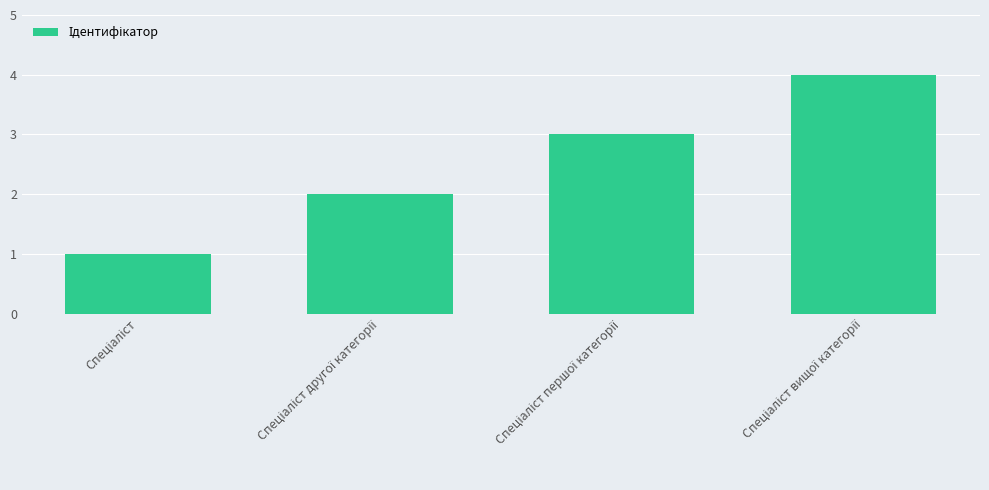

What is the sum of all values?

10